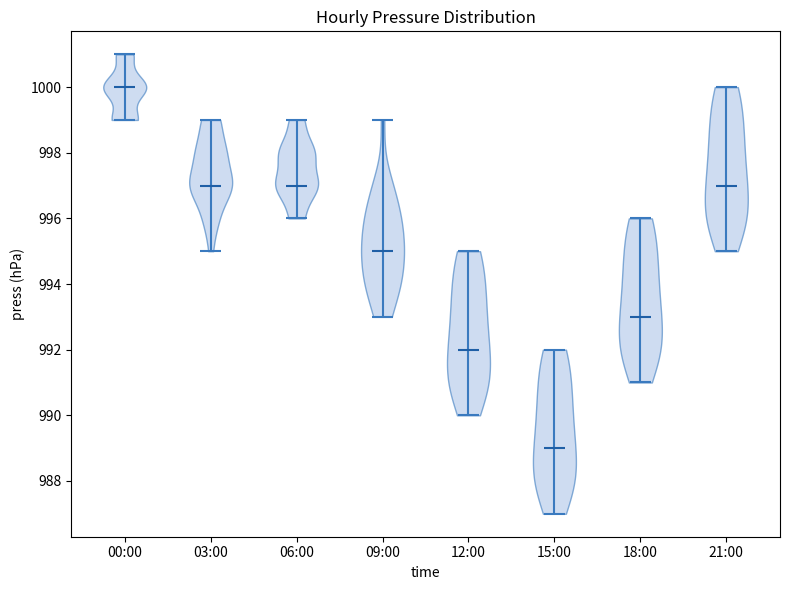

Which violin has the lowest median line?

15:00